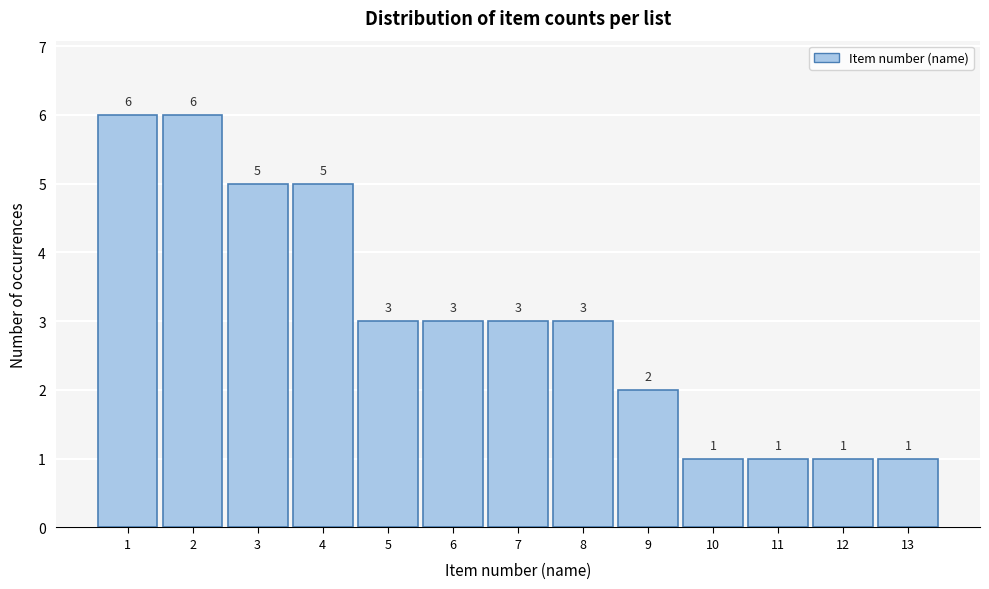

Reading left to right, transcribe this chart: for each bar, give the range it covers on the x-axis and its height.

0.5 to 1.5: 6
1.5 to 2.5: 6
2.5 to 3.5: 5
3.5 to 4.5: 5
4.5 to 5.5: 3
5.5 to 6.5: 3
6.5 to 7.5: 3
7.5 to 8.5: 3
8.5 to 9.5: 2
9.5 to 10.5: 1
10.5 to 11.5: 1
11.5 to 12.5: 1
12.5 to 13.5: 1